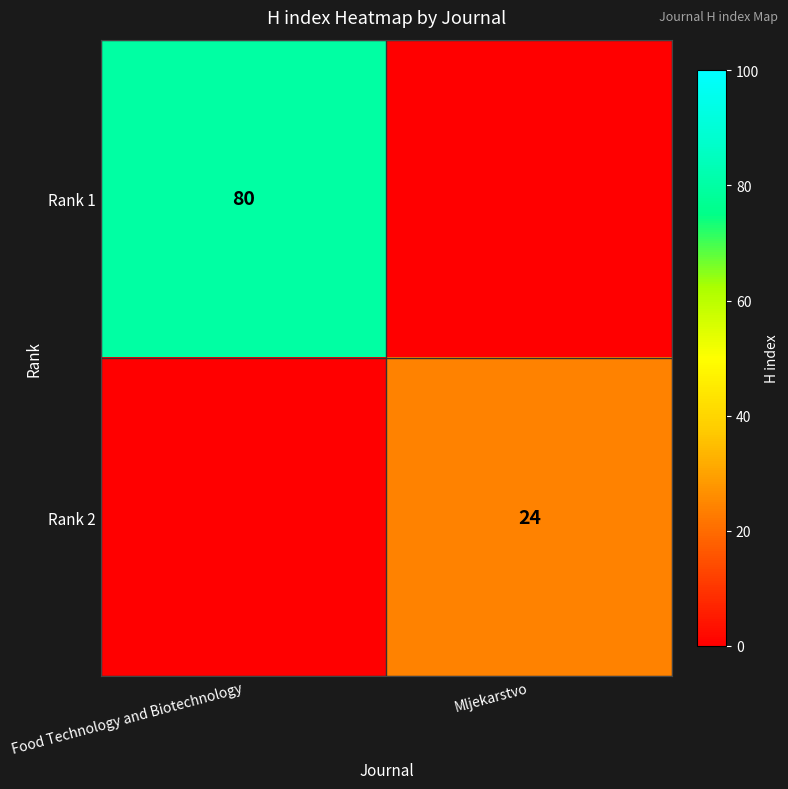

What is the difference between the highest and lowest values at Food Technology and Biotechnology?

80